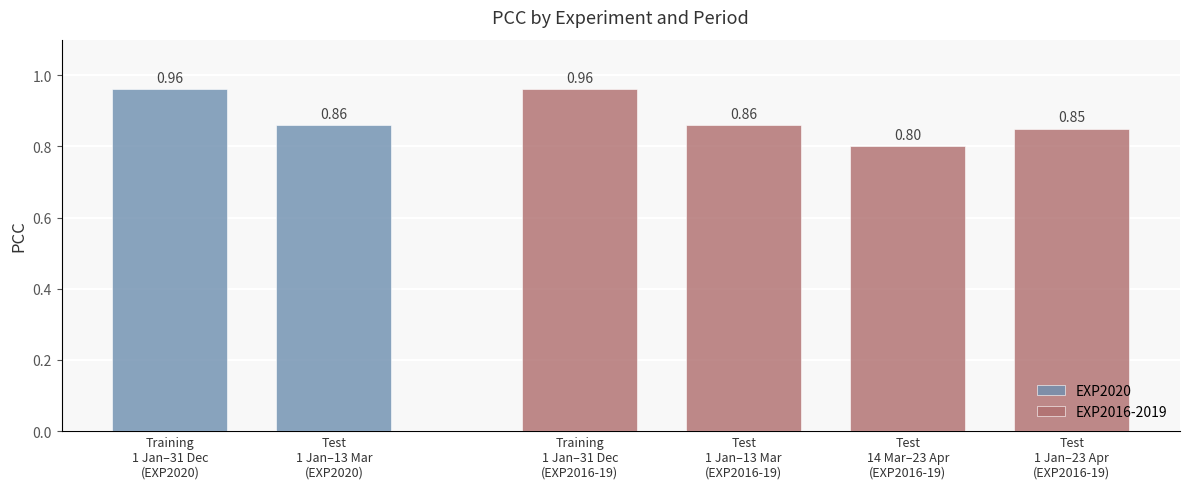

Does the chart contain stacked bars?

No